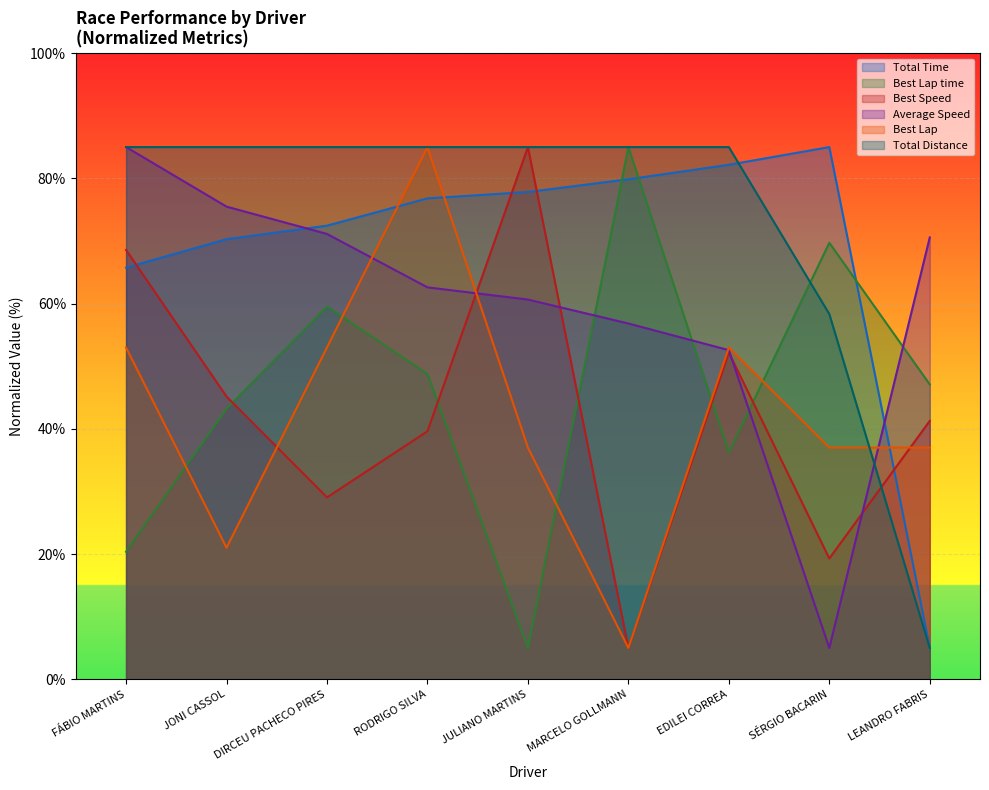

Where does the Best Lap series first go above 37?

FÁBIO MARTINS